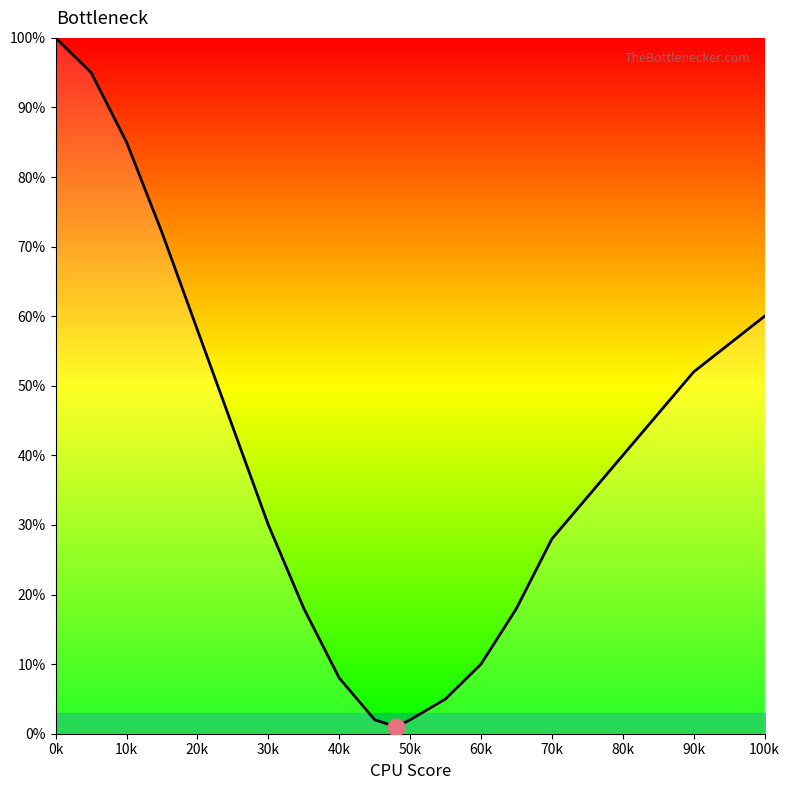

How many interior local valleys (lower than both neighbors) does the data have?

1